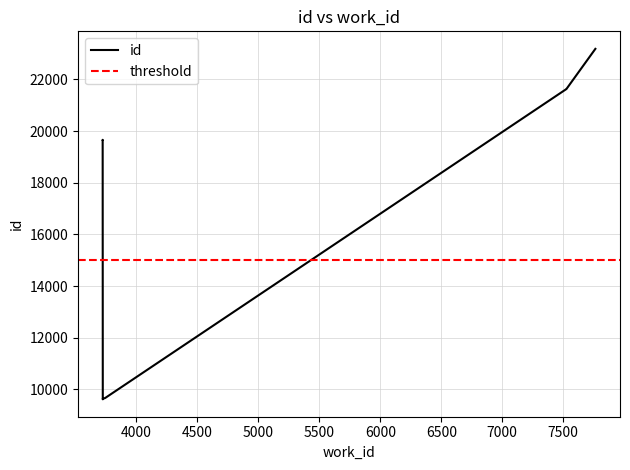

Rank the categories by value from highest to lowest.

7763, 7526, 7526, 3724, 3724, 3744, 3733, 3725, 3726, 3725